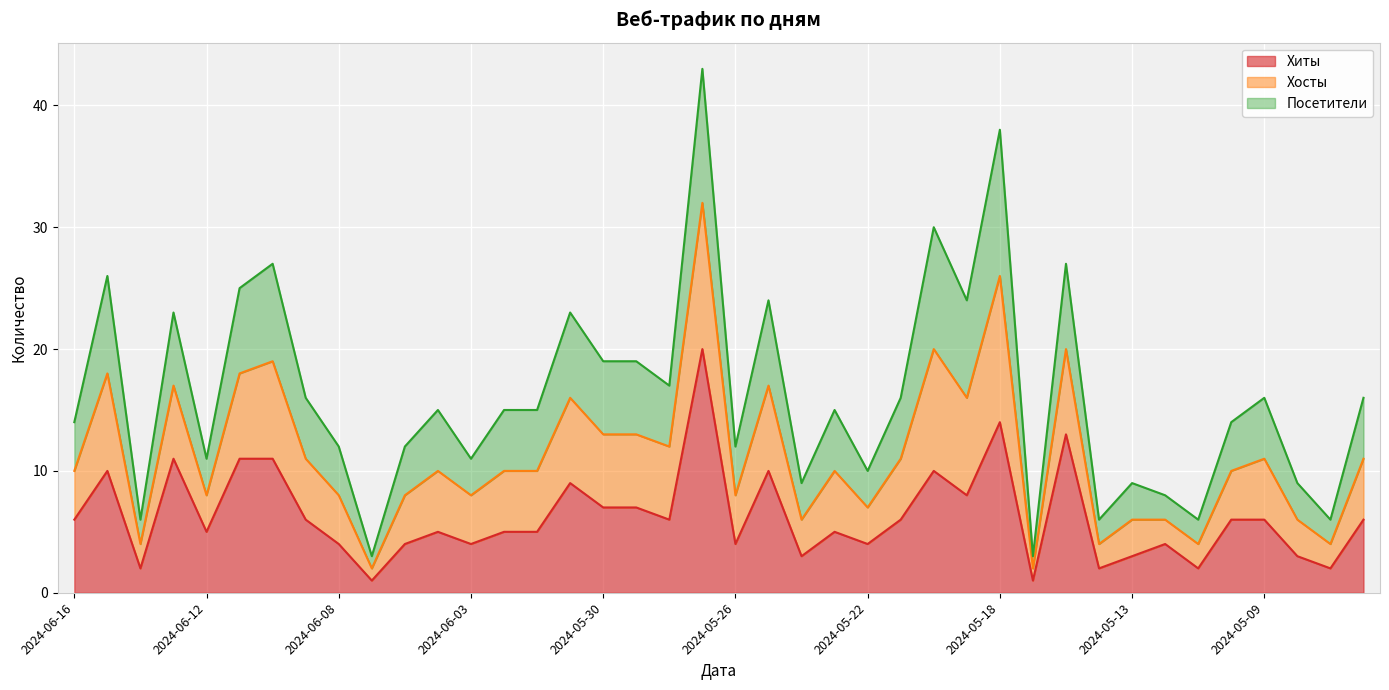

True or false: Хиты has a value of 6 at 2024-05-09.

True